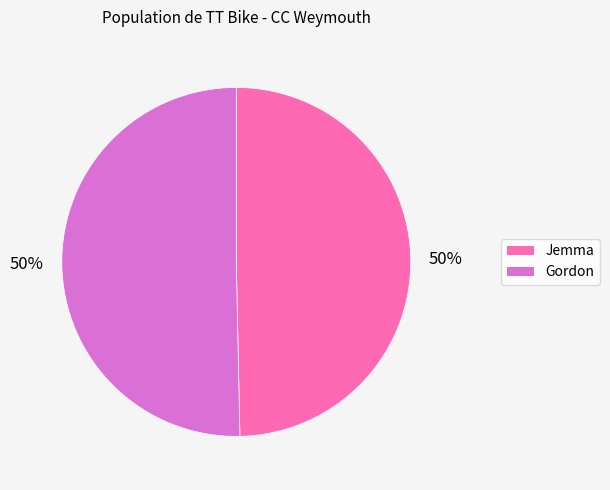

True or false: Gordon accounts for 50% of the total.

True